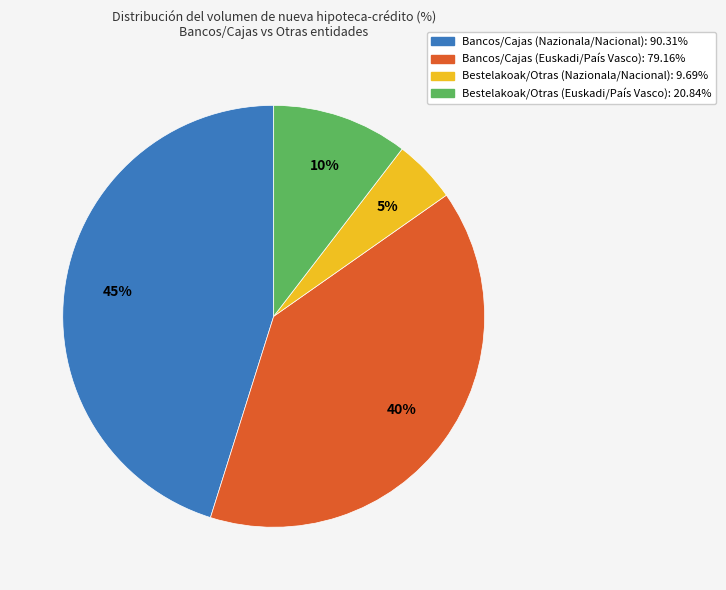

To the nearest percent, what portion does Bancos/Cajas (Euskadi/País Vasco): 79.16% represent?

40%